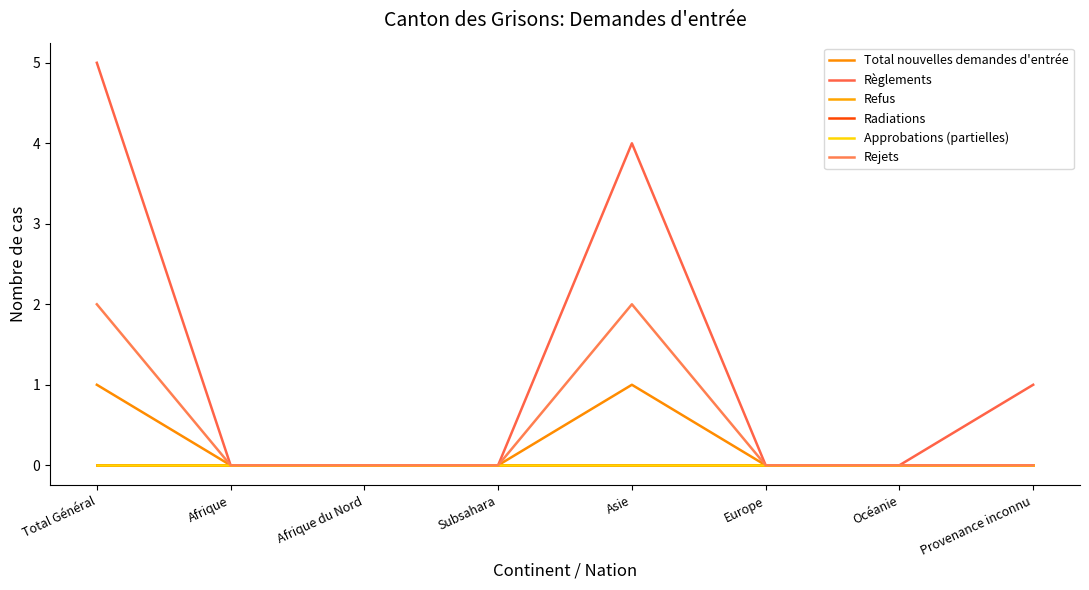

Does the chart have visible grid lines?

No